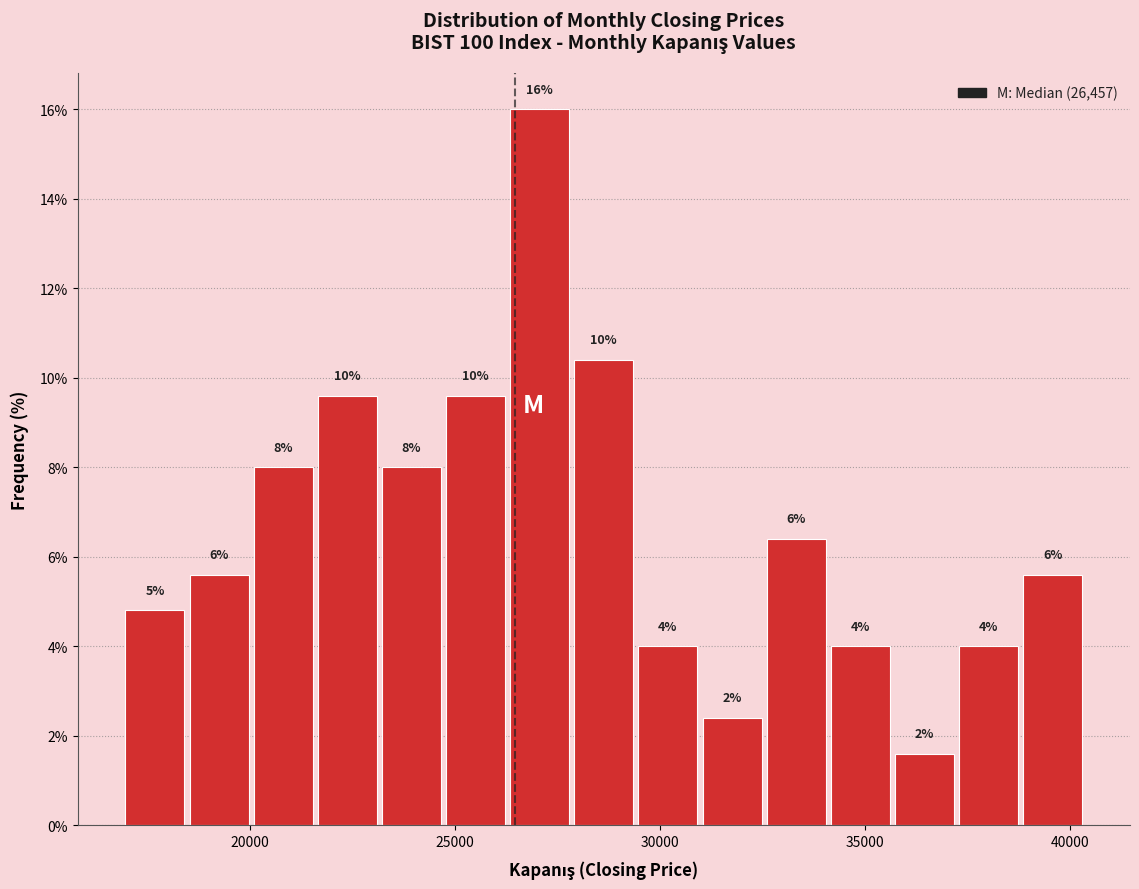

Around what value on the x-axis is the tallest bar? Give the approximate position of its centre, as read against the axis.

27000